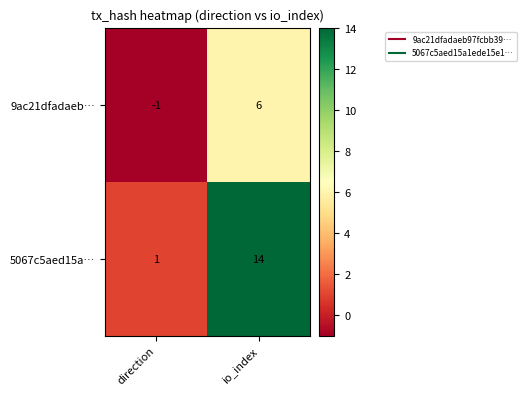

Which series has the largest total across all categories?

5067c5aed15a…